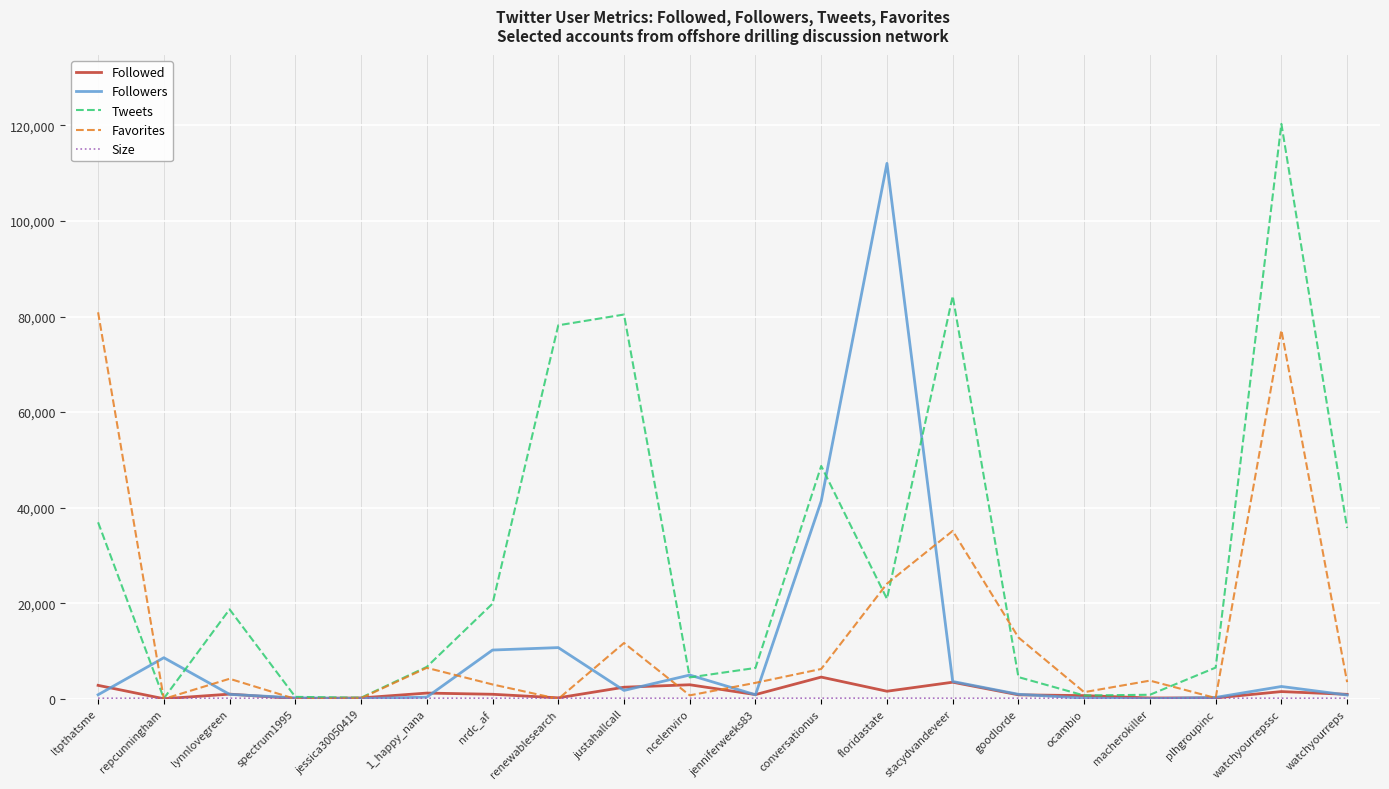

At how many categories does at least one series exceed 94449?

2